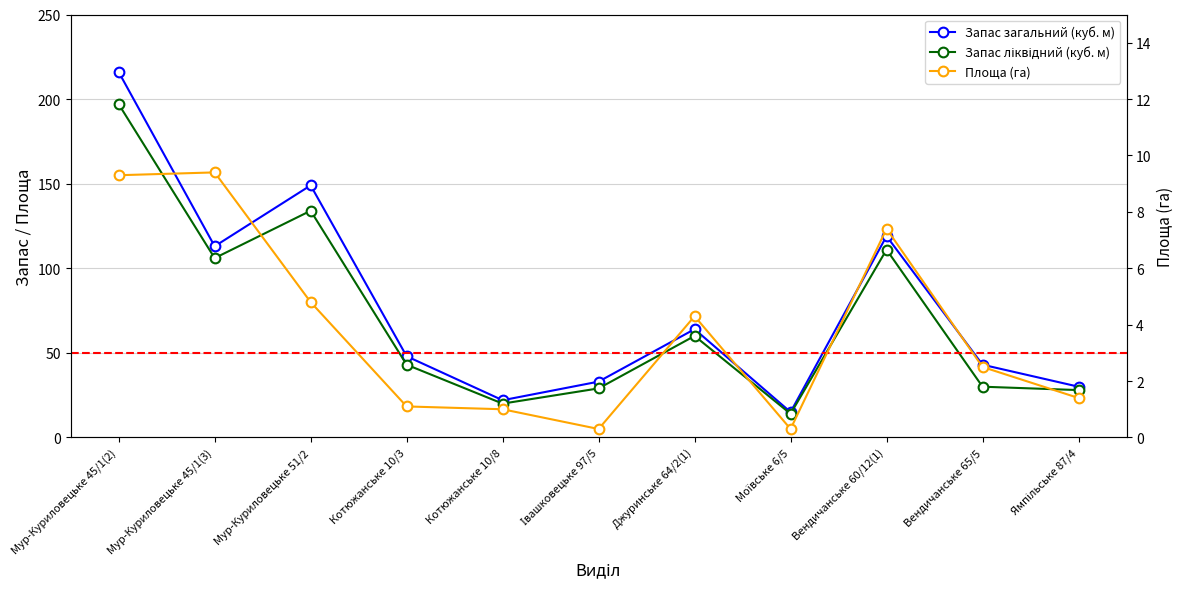

At which label does Запас ліквідний (куб. м) reach its peak?

Мур-Куриловецьке 45/1(2)